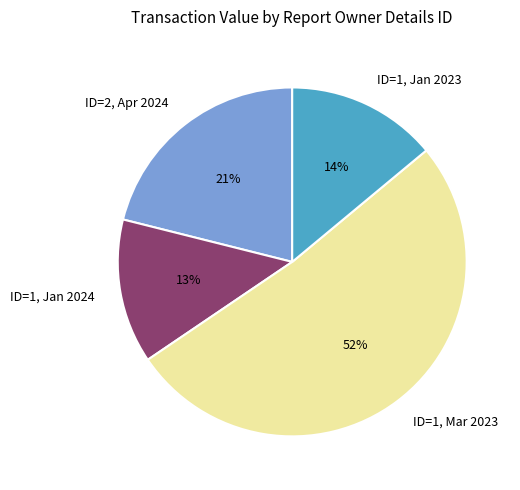

Rank the categories by value from highest to lowest.

ID=1, Mar 2023, ID=2, Apr 2024, ID=1, Jan 2023, ID=1, Jan 2024